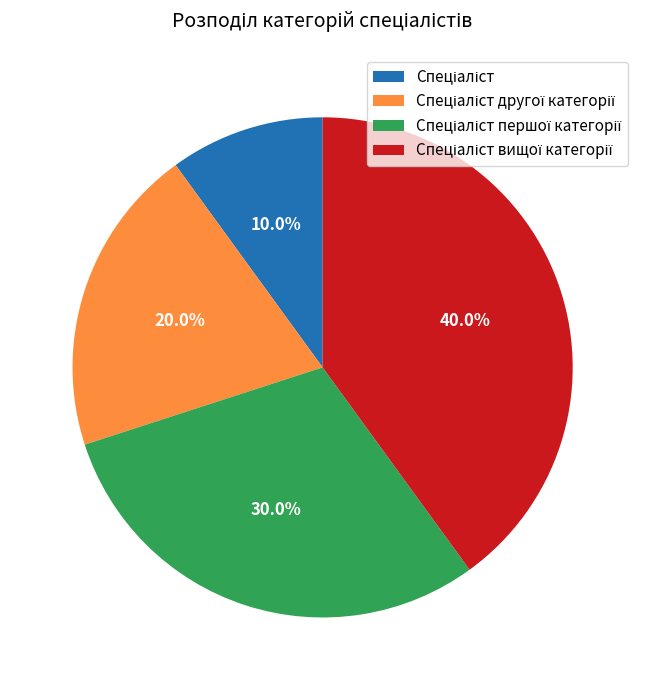

Is there a majority slice in this chart?

No